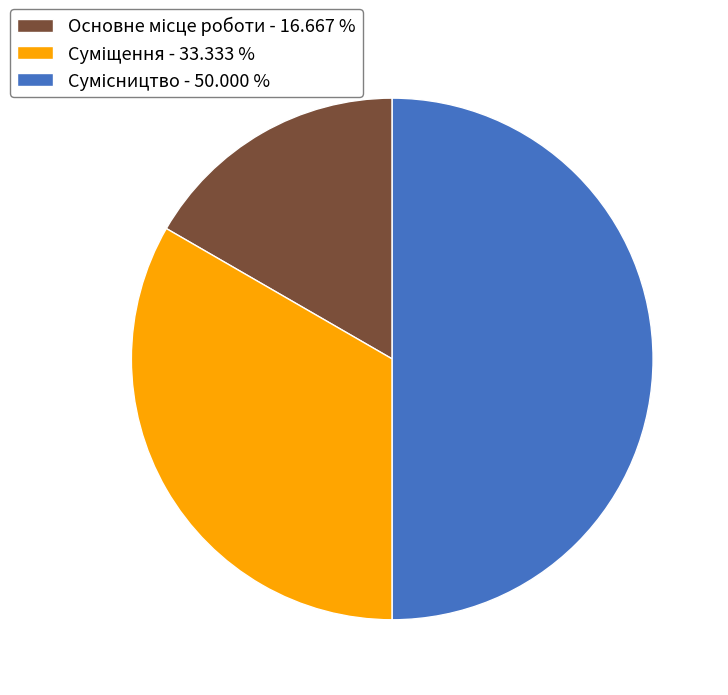

Does any single category account for the majority?

No